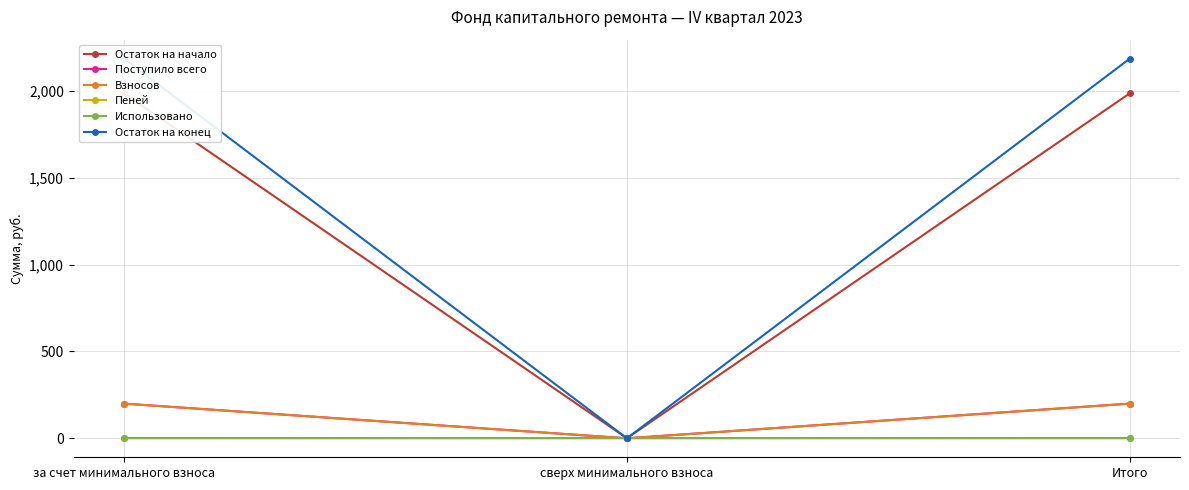

Reading right to left, what are all the values shown in this chart?

Остаток на начало: Итого=1986.2	сверх минимального взноса=0.0	за счет минимального взноса=1986.2
Поступило всего: Итого=199.7	сверх минимального взноса=0.0	за счет минимального взноса=199.7
Взносов: Итого=199.4	сверх минимального взноса=0.0	за счет минимального взноса=199.4
Пеней: Итого=0.3	сверх минимального взноса=0.0	за счет минимального взноса=0.3
Использовано: Итого=0.0	сверх минимального взноса=0.0	за счет минимального взноса=0.0
Остаток на конец: Итого=2186.0	сверх минимального взноса=0.0	за счет минимального взноса=2186.0